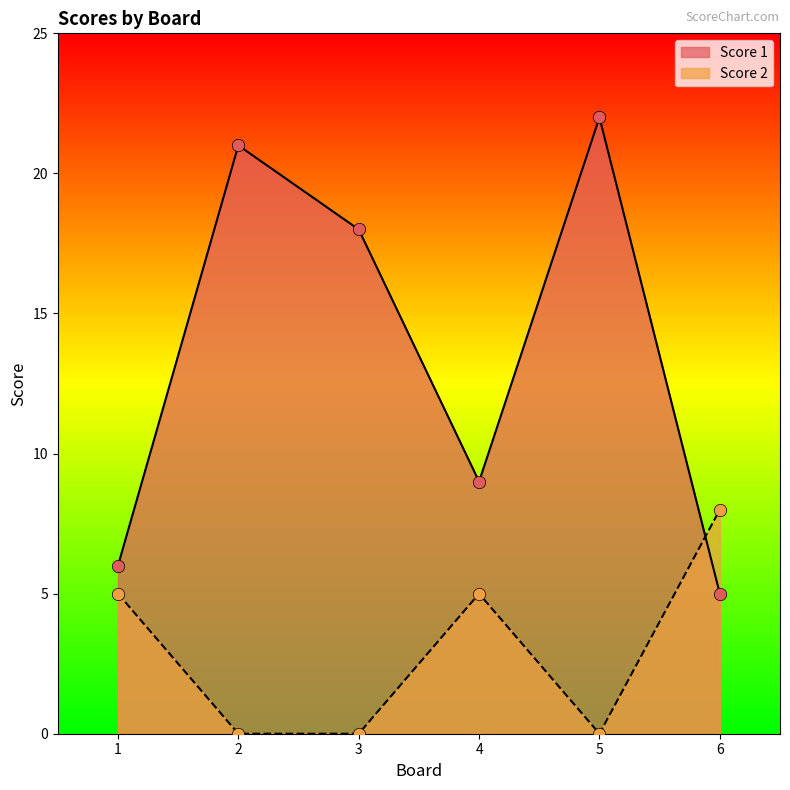

At which category is the sum across all series the highest?

5